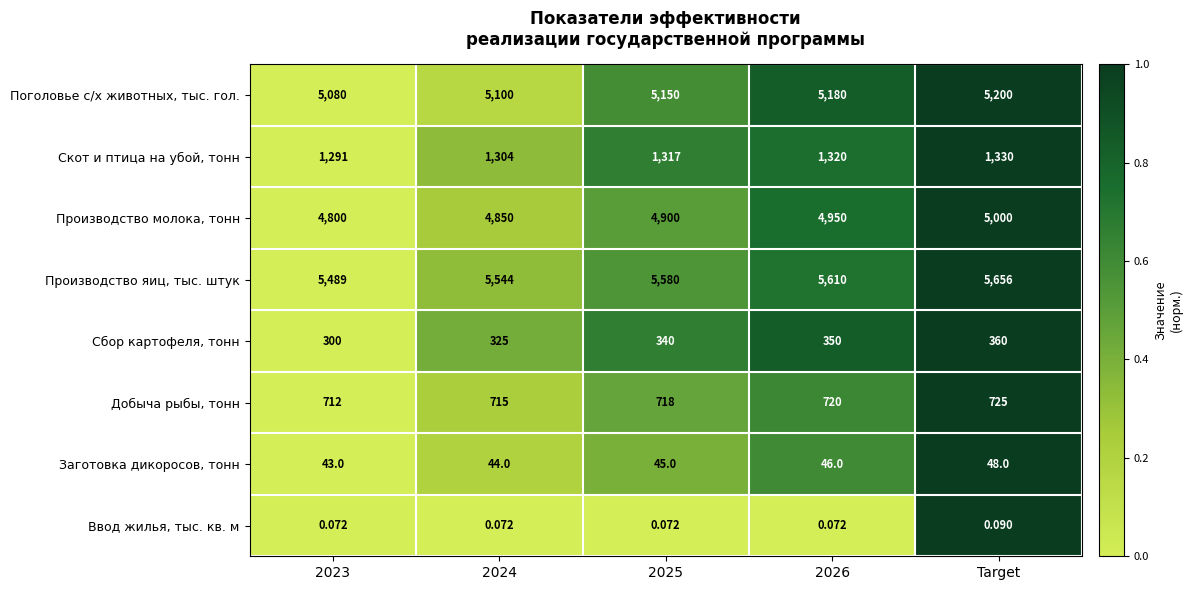

Which series has the largest total across all categories?

Производство яиц, тыс. штук